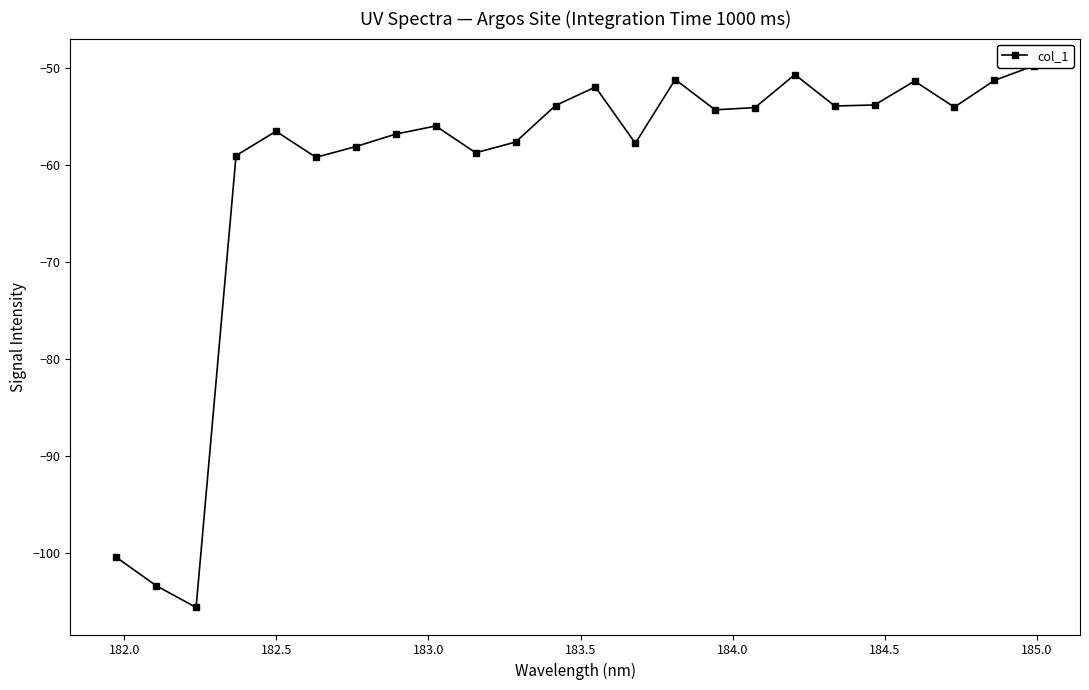

True or false: the data shows -32.7 at 185.5.

False